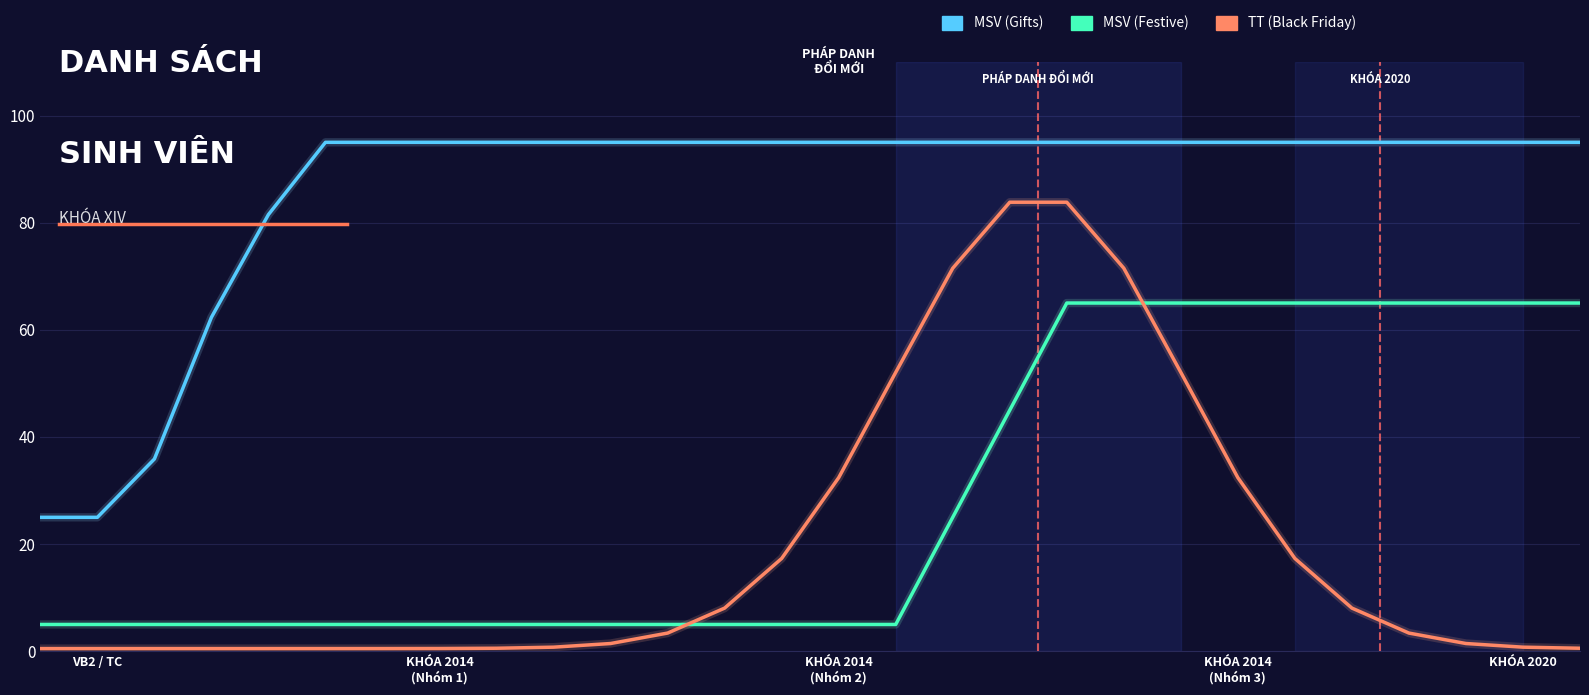

Rank the series by their maximum value, from lowest to highest.

MSV (Festive), TT (Black Friday), MSV (Gifts)